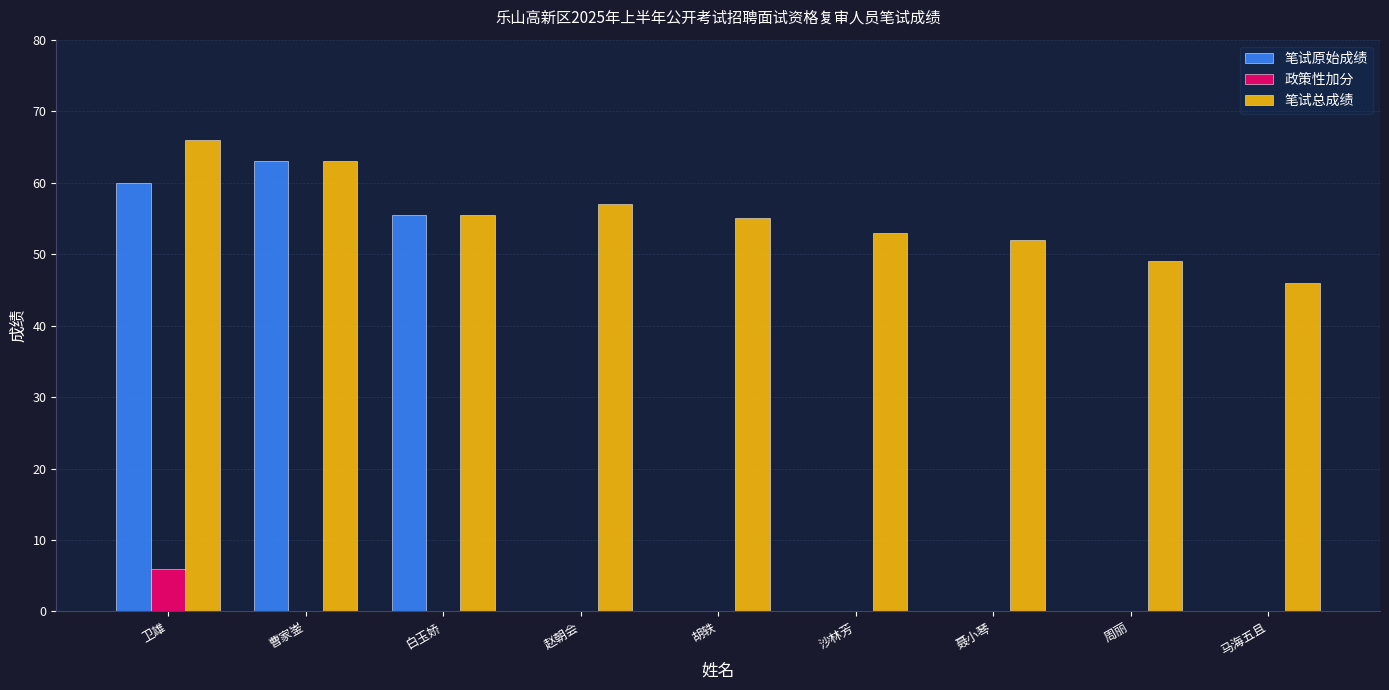

Which series has the largest total across all categories?

笔试总成绩